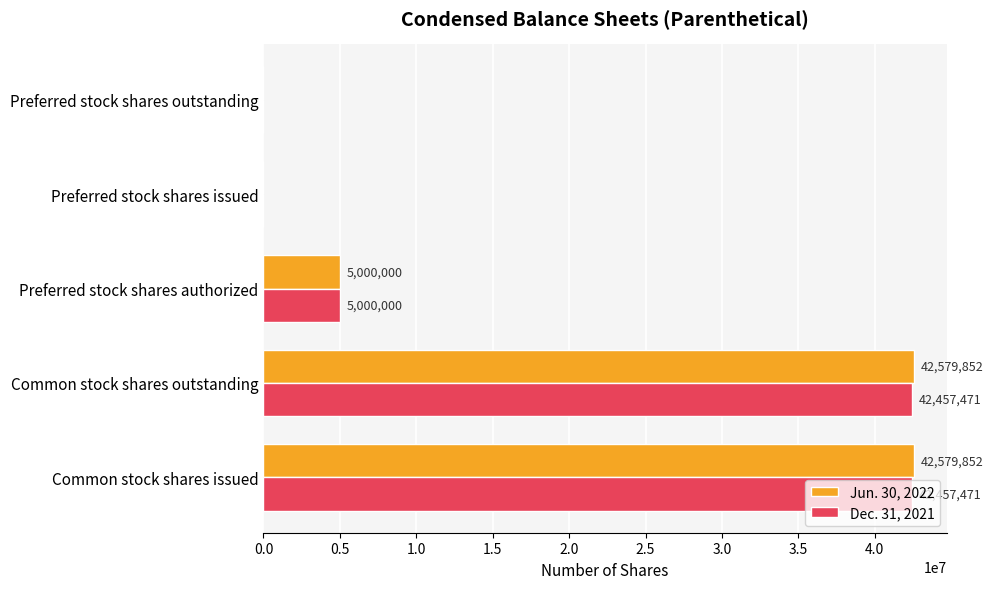

Between Common stock shares outstanding and Preferred stock shares authorized, which series saw the biggest shift?

Jun. 30, 2022